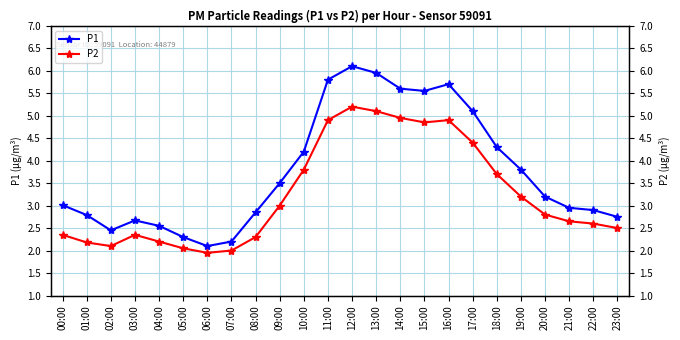

Reading right to left, list all the values displayed in this chart.

P1: 2.8	2.9	3.0	3.2	3.8	4.3	5.1	5.7	5.5	5.6	6.0	6.1	5.8	4.2	3.5	2.9	2.2	2.1	2.3	2.5	2.7	2.5	2.8	3.0
P2: 2.5	2.6	2.6	2.8	3.2	3.7	4.4	4.9	4.8	5.0	5.1	5.2	4.9	3.8	3.0	2.3	2.0	1.9	2.0	2.2	2.4	2.1	2.2	2.4